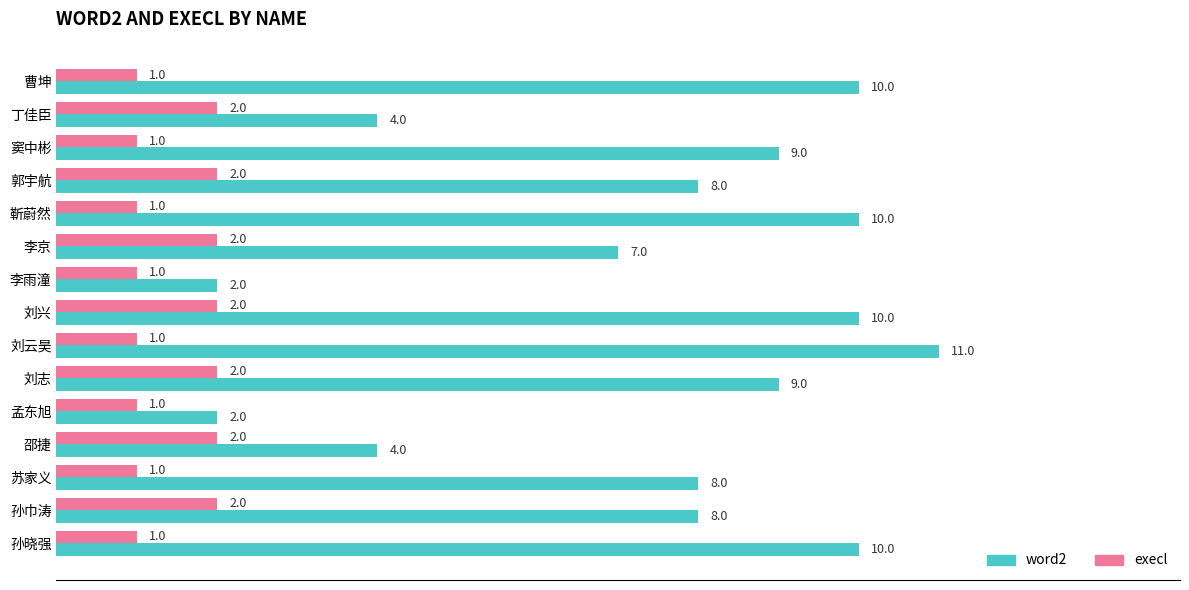

Between 李京 and 孙晓强, which series saw the biggest shift?

word2